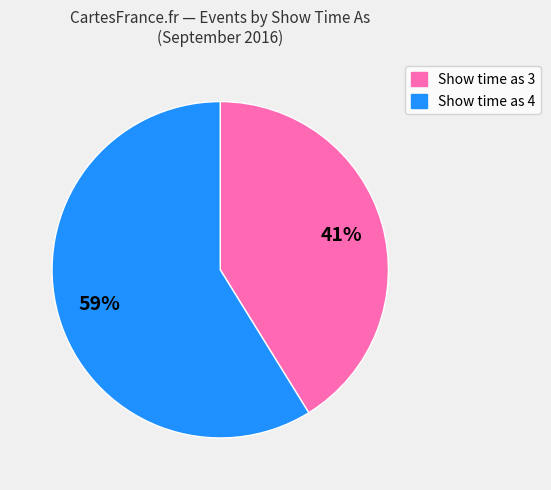

To the nearest percent, what portion does Show time as 4 represent?

59%